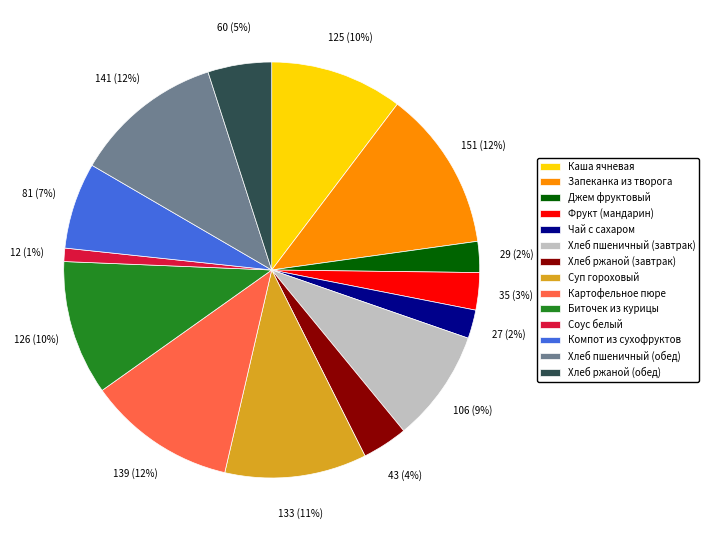

Does Картофельное пюре account for over 50% of the chart?

No